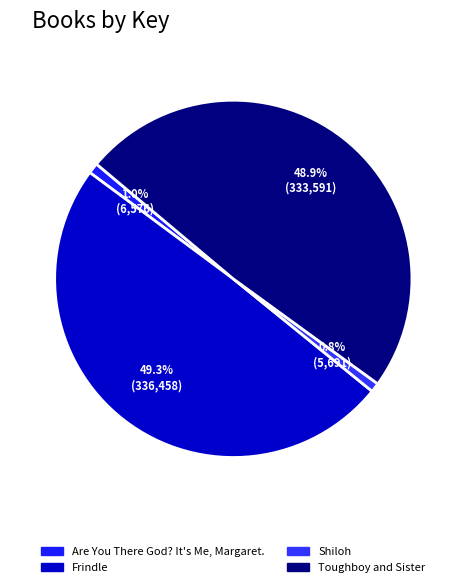

Rank the categories by value from lowest to highest.

Shiloh, Are You There God? It's Me, Margaret., Toughboy and Sister, Frindle